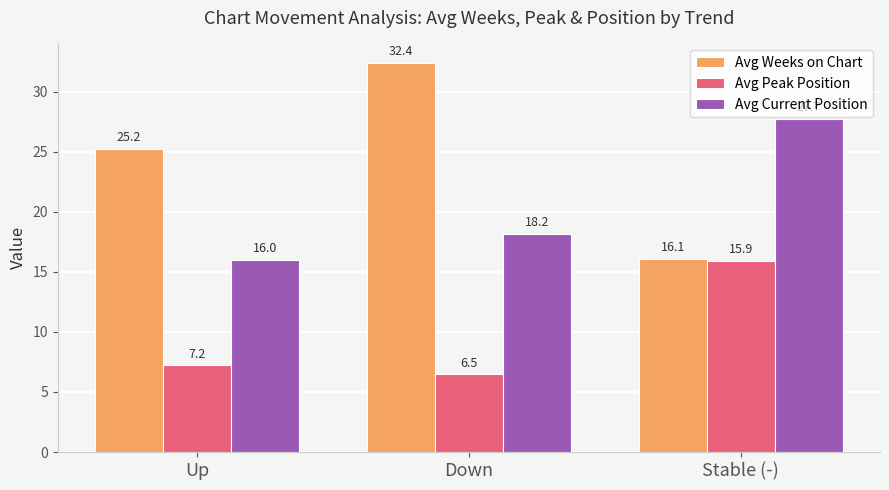

What is the value of the Avg Peak Position bar at the 1st from the left?

7.2